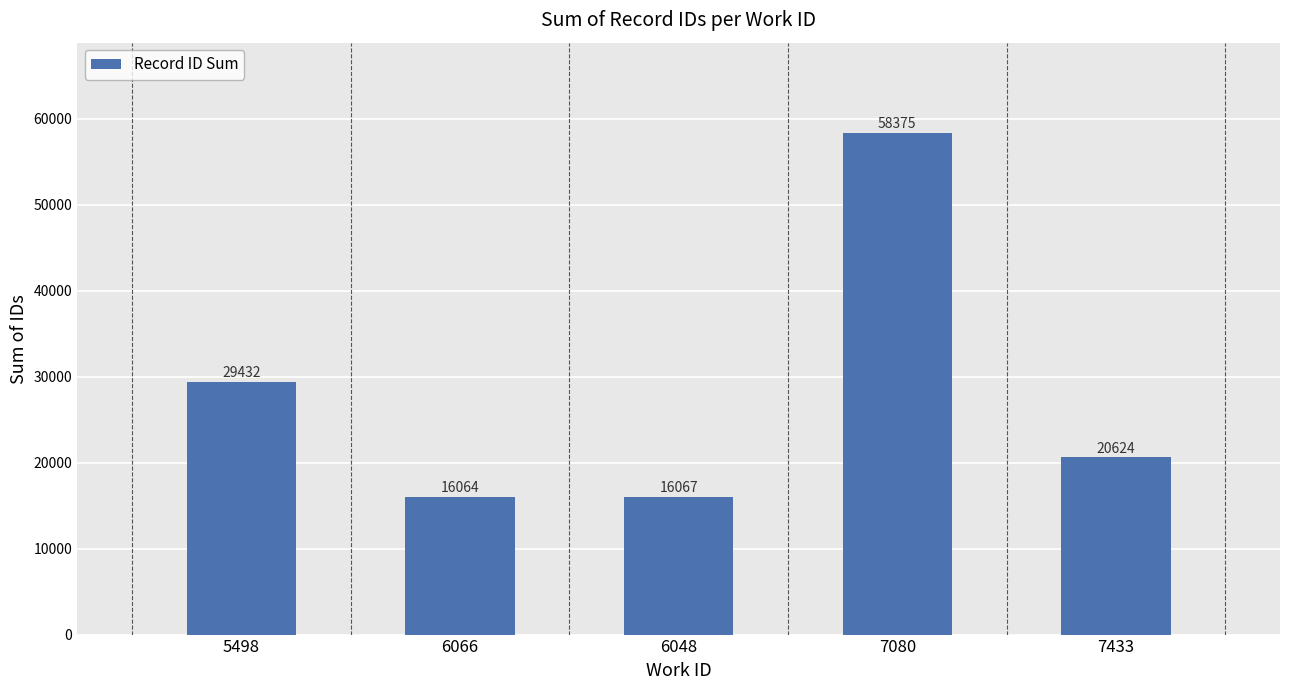

How many distinct data groups are displayed?

1